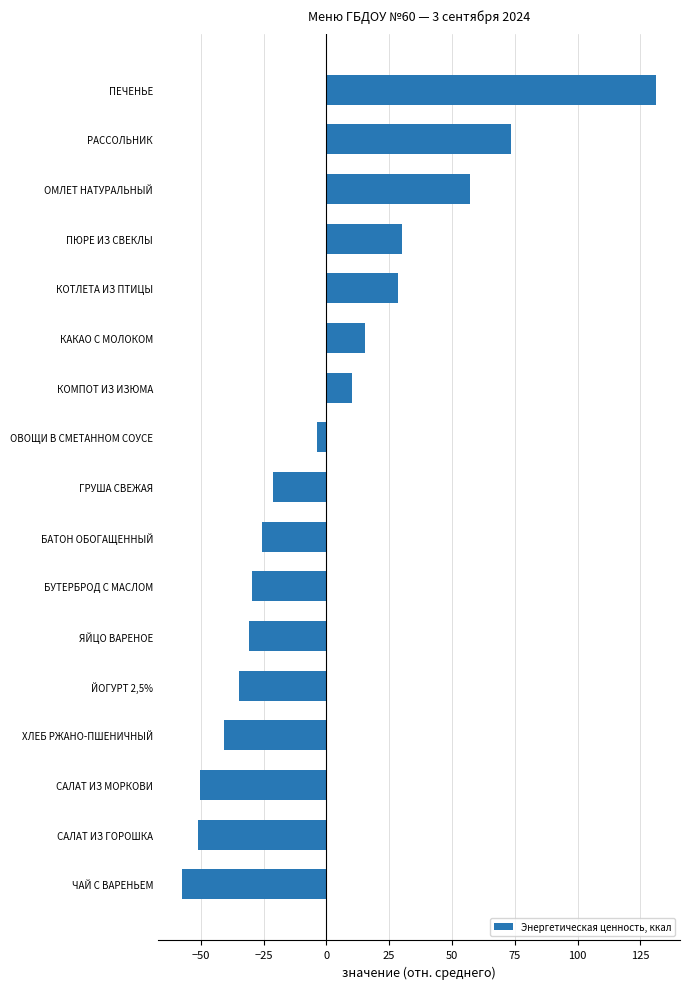

What is the change in value from САЛАТ ИЗ МОРКОВИ to ЧАЙ С ВАРЕНЬЕМ?

-7.2